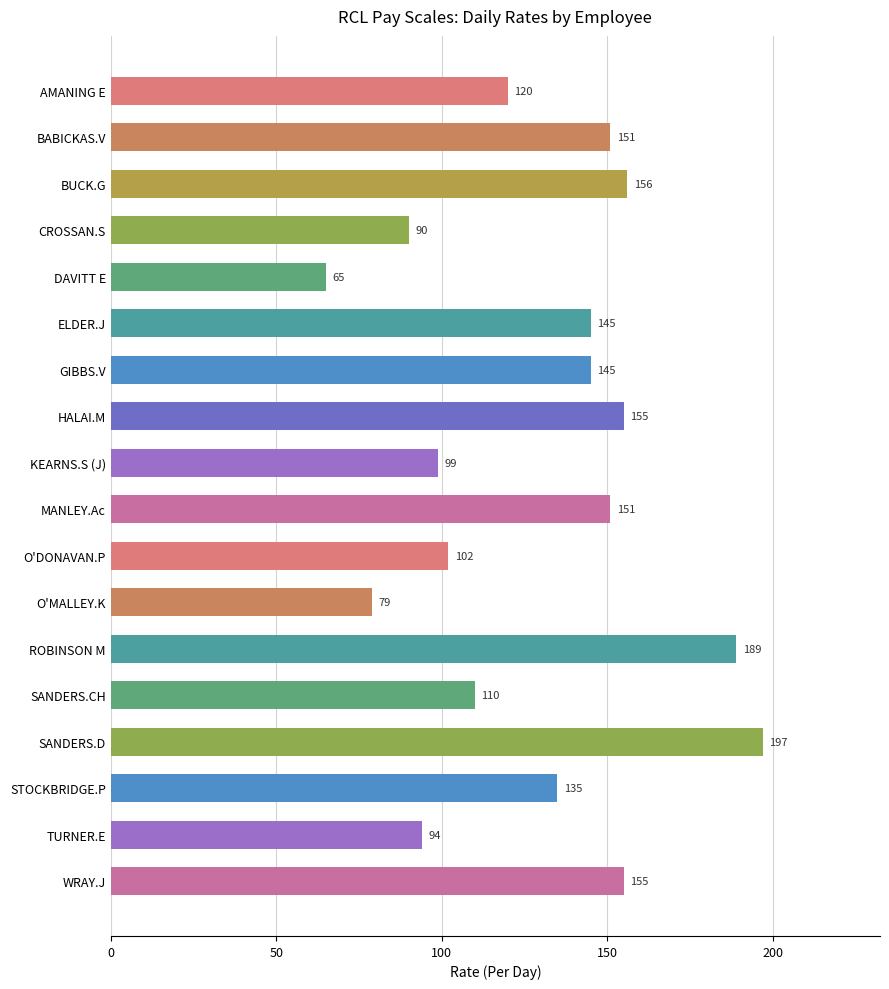

How many data points does each series have?

18